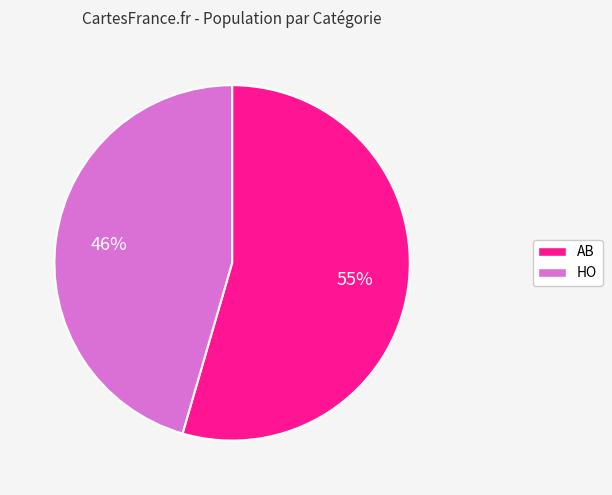

Is the sum of HO and AB greater than half?

Yes